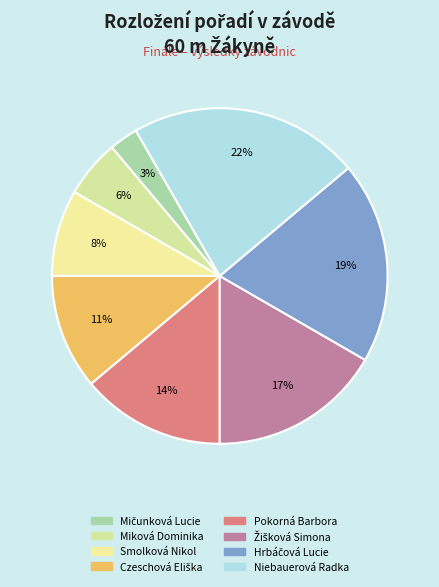

Does Hrbáčová Lucie represent more than half of the total?

No